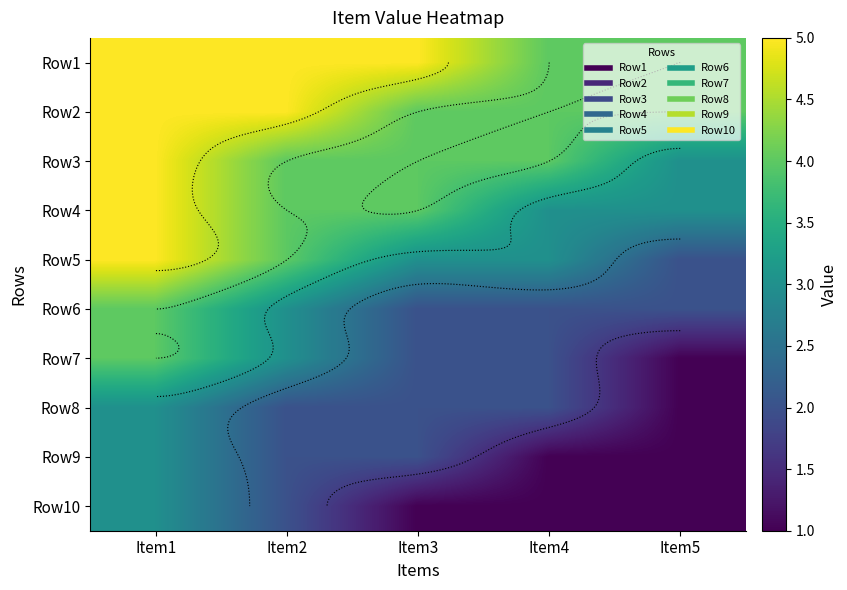

What is the sum of all Row10 values?

8